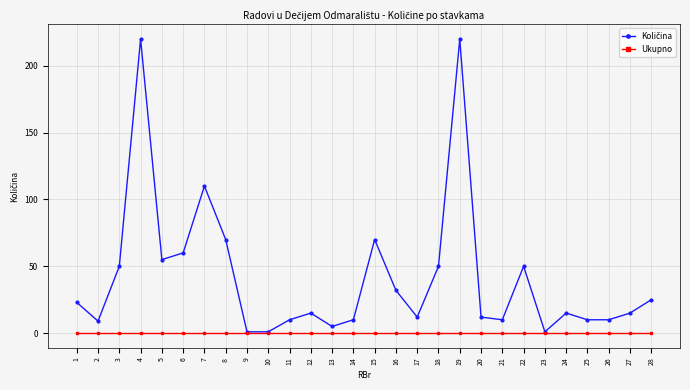

What is the maximum value shown in the chart?

220